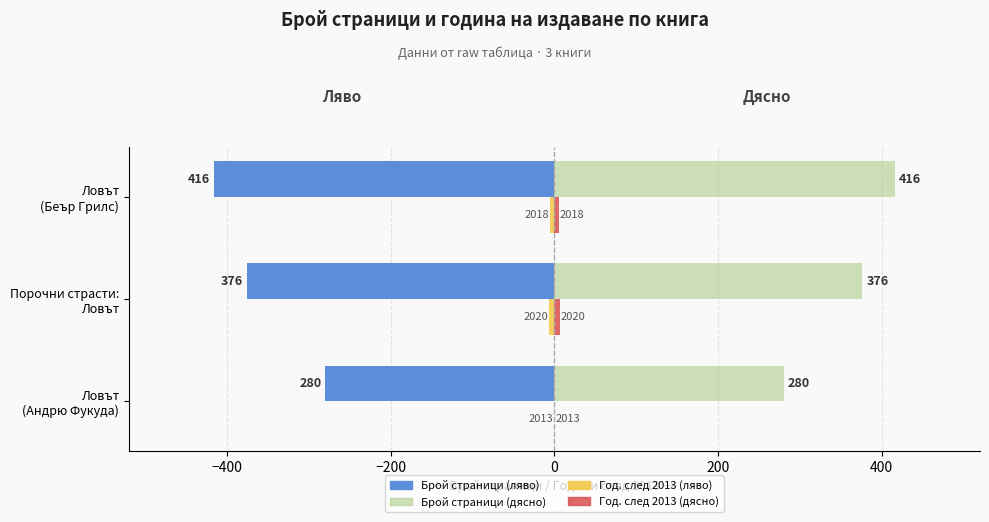

Count the number of categories in the chart.

3